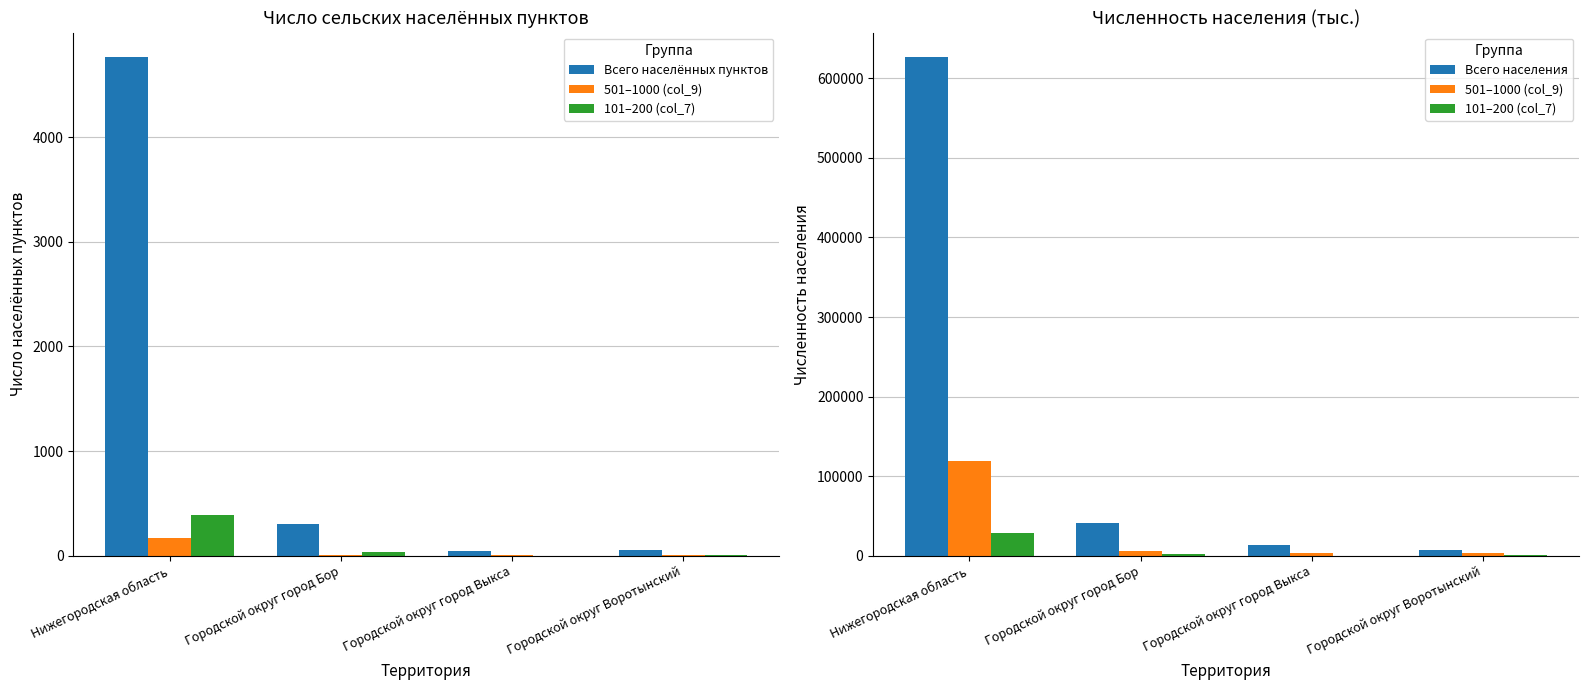

What is the maximum value for Всего населённых пунктов?

4760